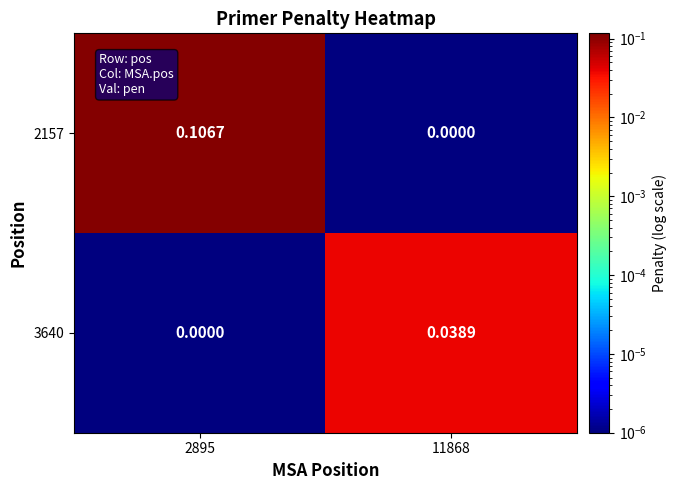

Is the value of 3640 at 2895 greater than the value of 2157 at 2895?

No